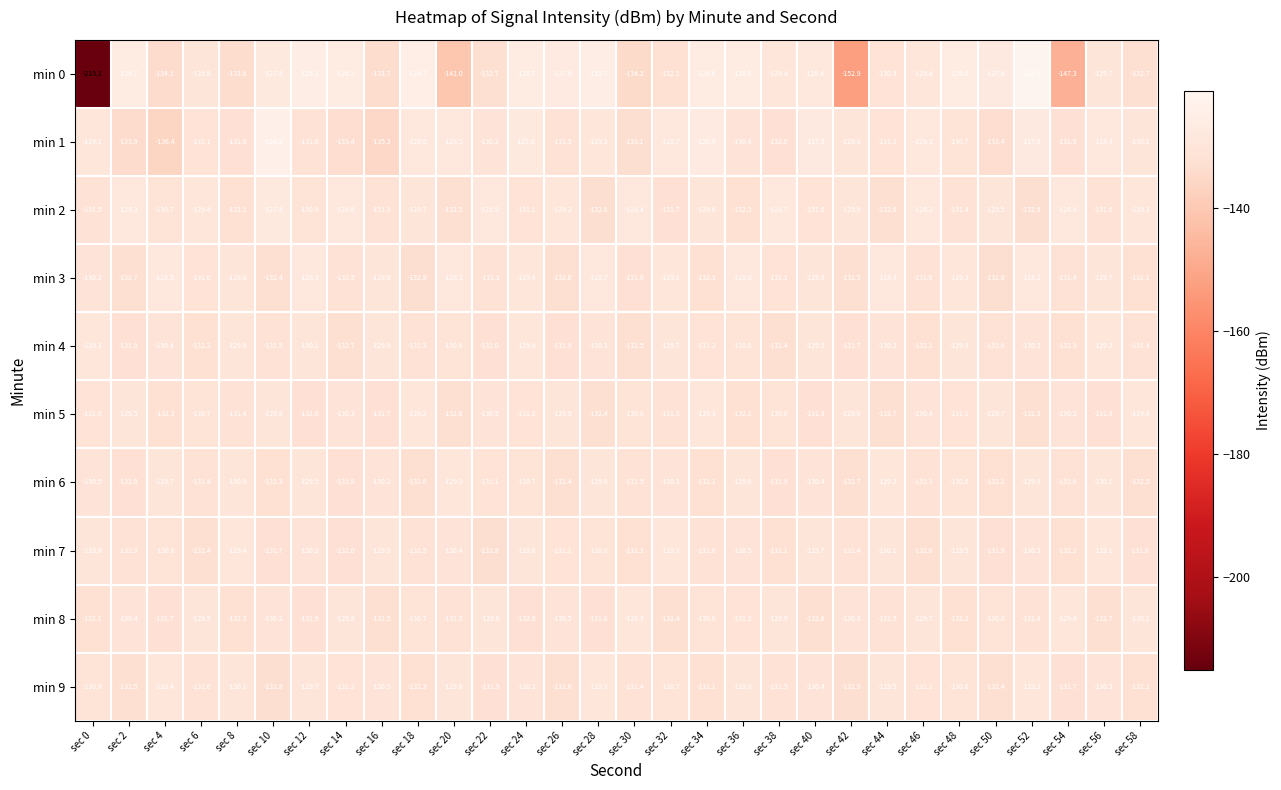

At which category does the chart reach its minimum across all series?

sec 0